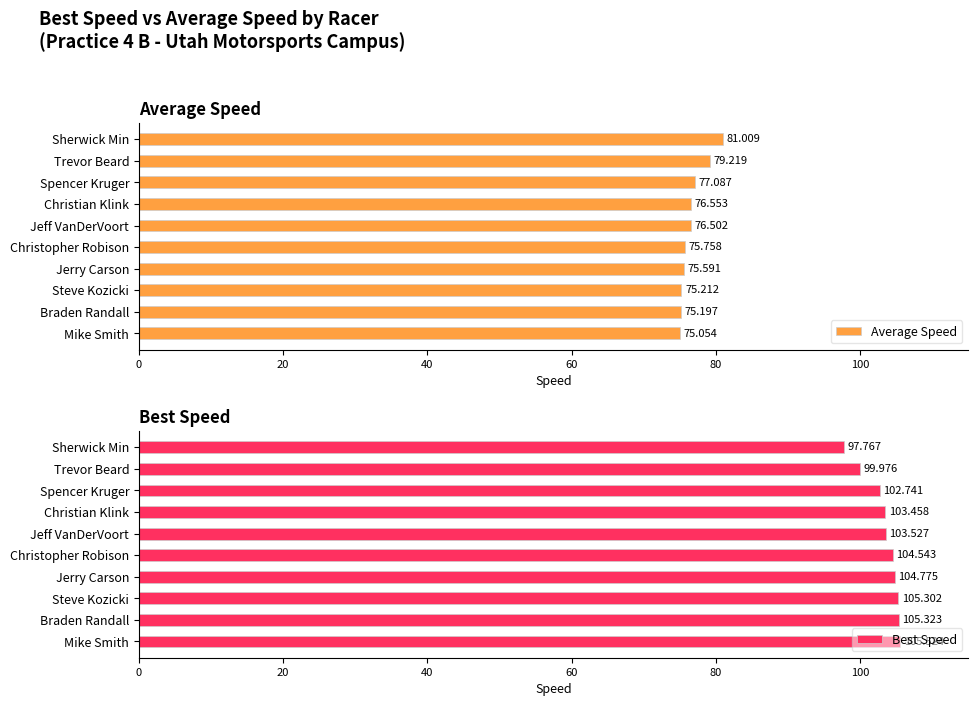

What is the difference between the second highest and second lowest values in the Best Speed series?

5.3